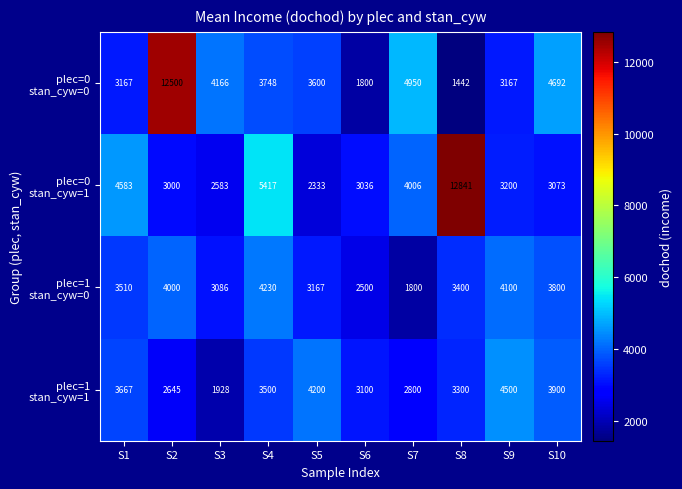

What is the spread (max minus min) of values at S3?

2238